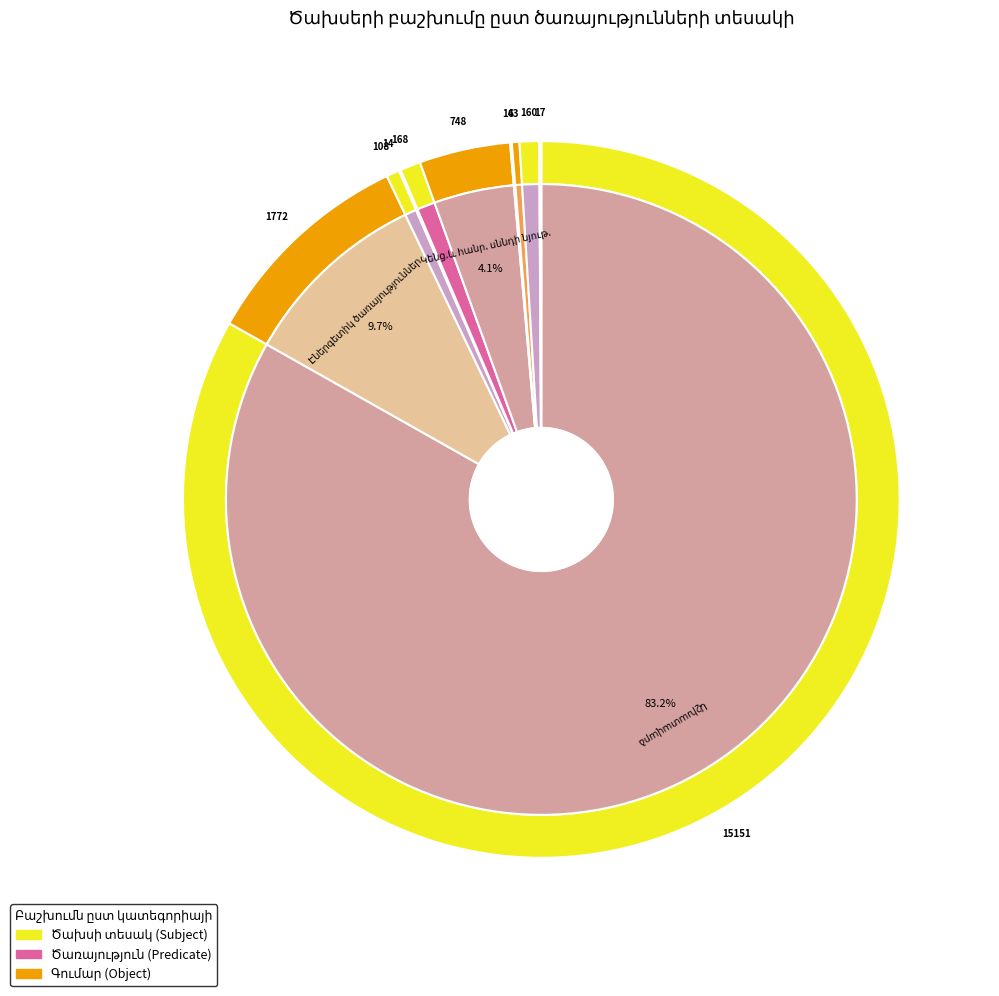

How much of the chart is everything except Շենքերի նորոգում?

100.0%